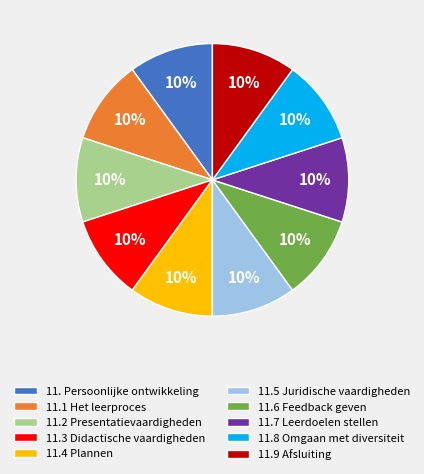

To the nearest percent, what portion does 11.9 Afsluiting represent?

10%